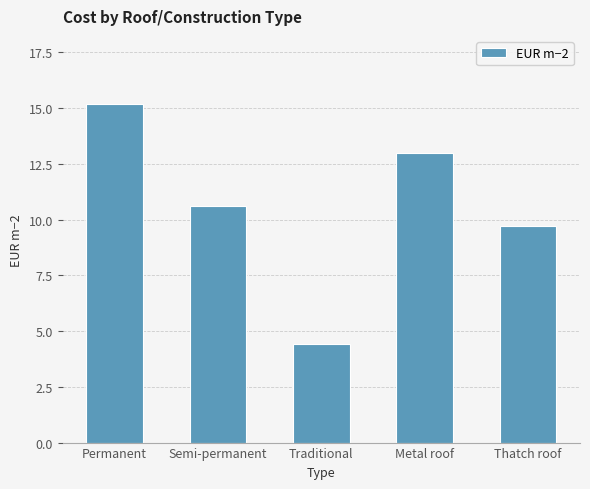

The chart shows a value of 7.0 at Traditional. True or false?

False